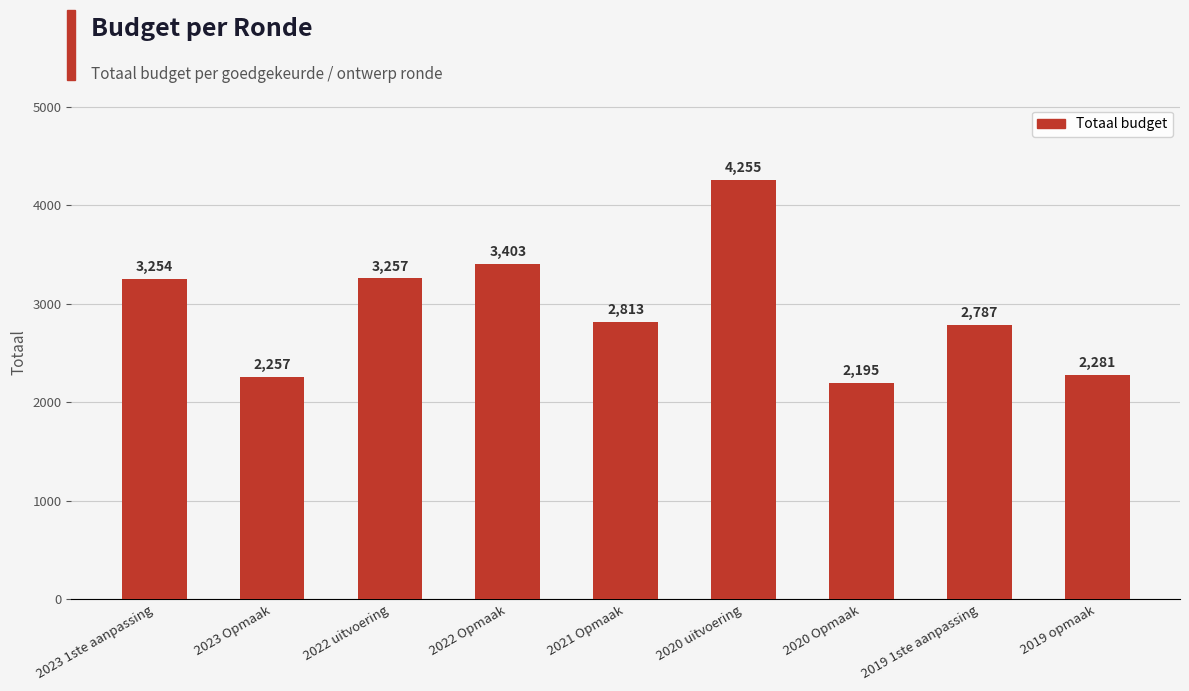

Between 2022 Opmaak and 2023 Opmaak, which is larger?

2022 Opmaak